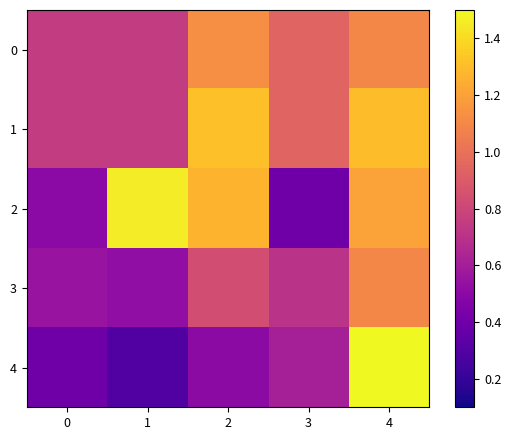

List the series in order of their peak value, lowest first.

3, 0, 1, 2, 4